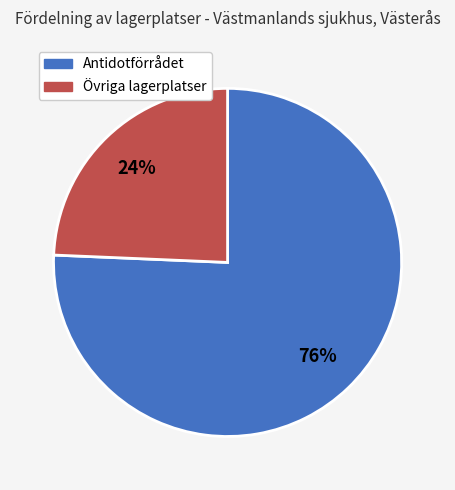

To the nearest percent, what is the average slice percentage?

50%